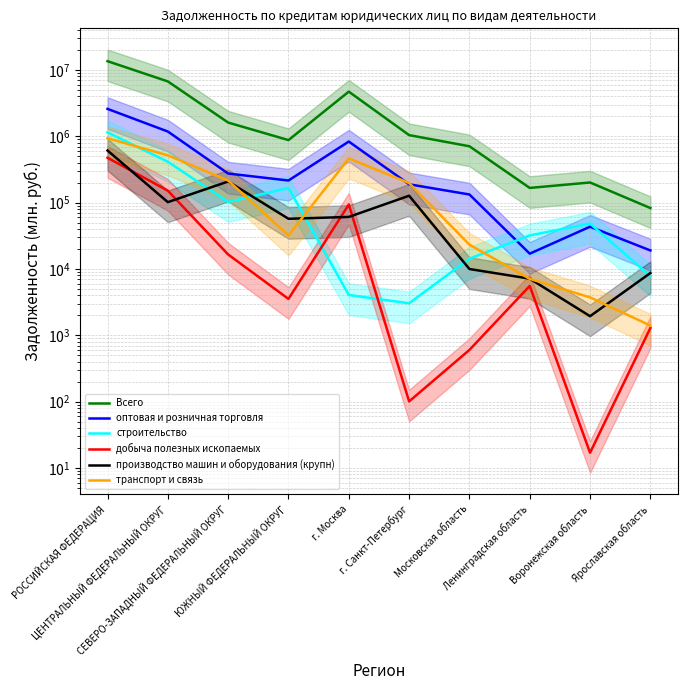

Between г. Санкт-Петербург and Ярославская область, which series saw the biggest shift?

Всего